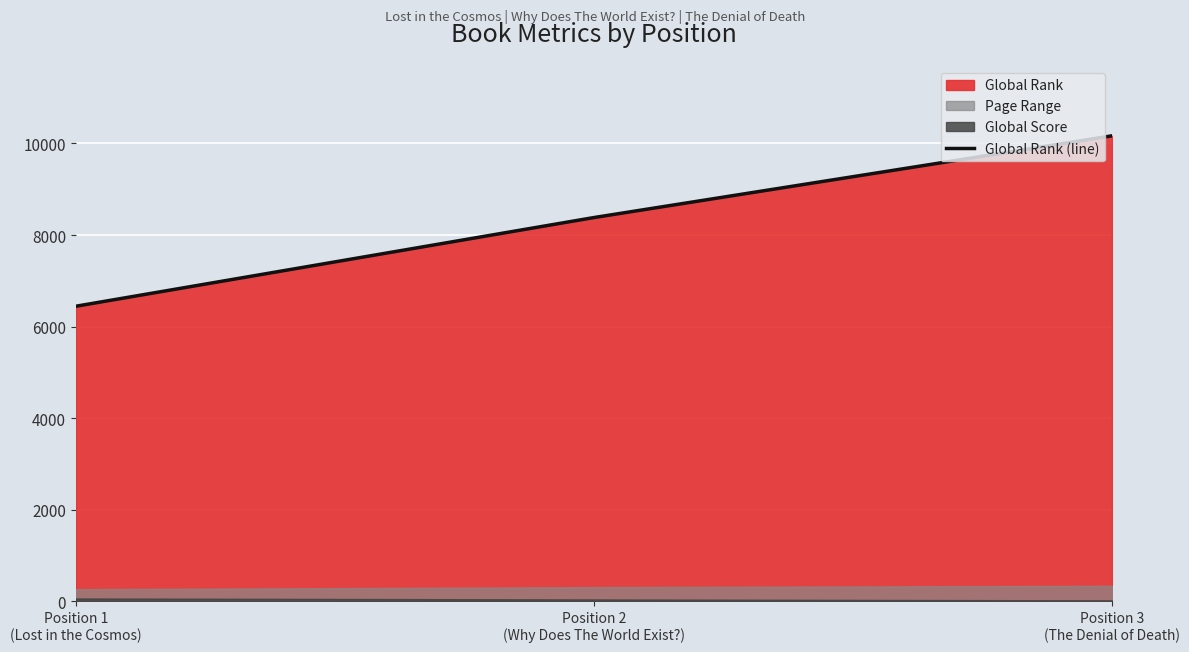

Is it true that the value at Position 2
(Why Does The World Exist?) is 12693?

False